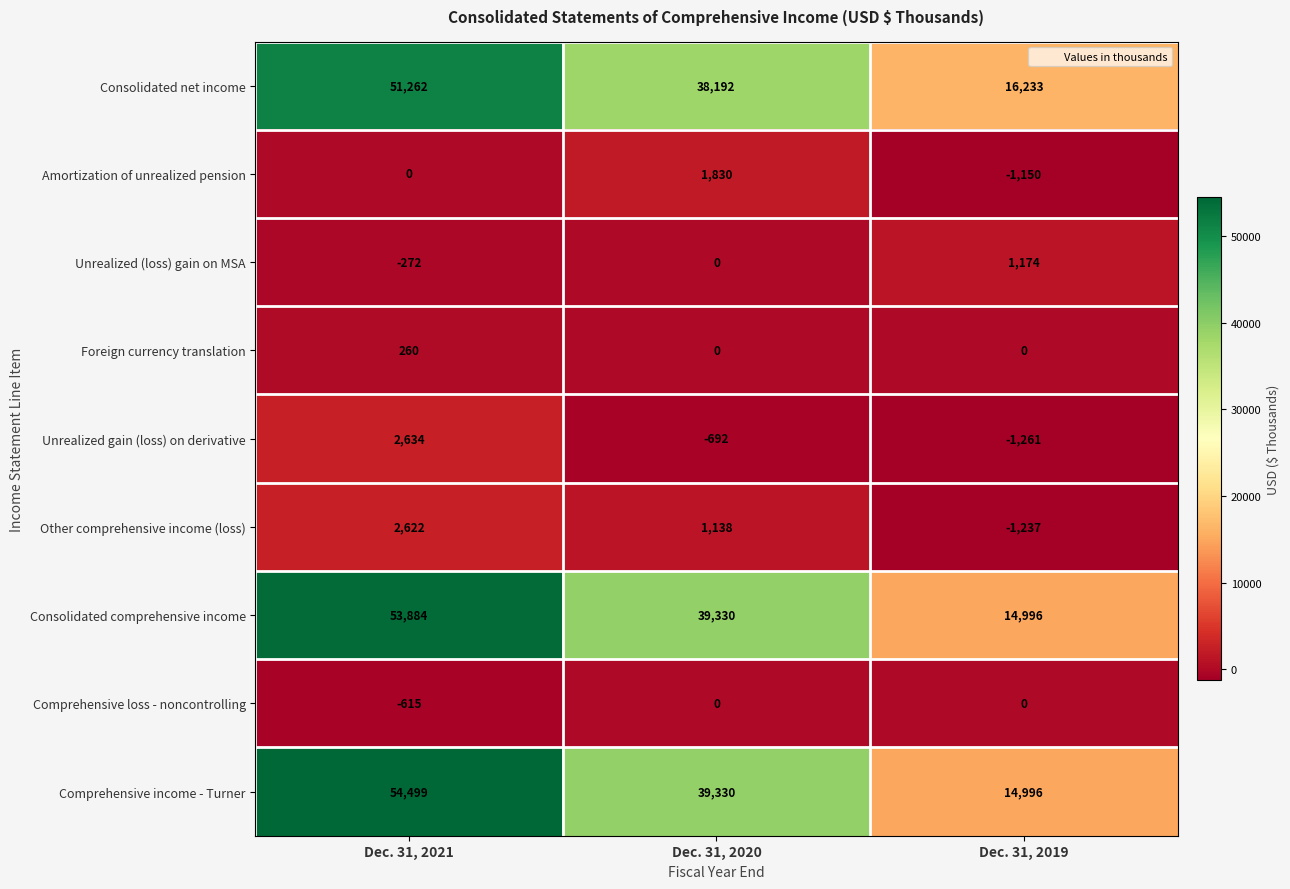

At which category is the sum across all series the highest?

Dec. 31, 2021